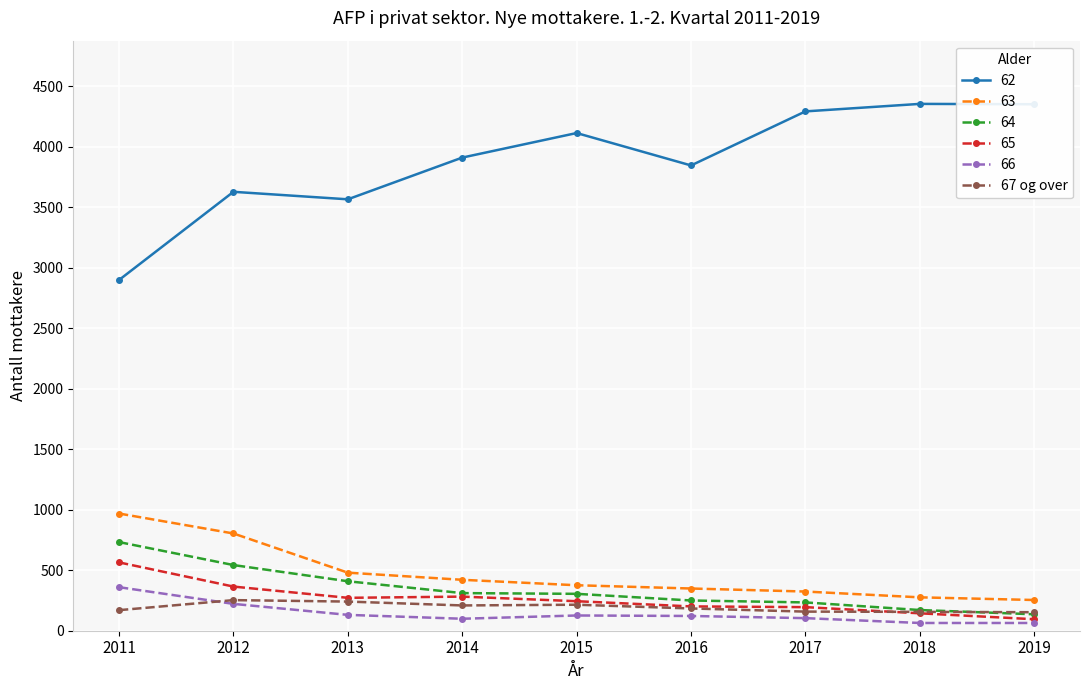

What is the spread (max minus min) of values at 2013?

3436